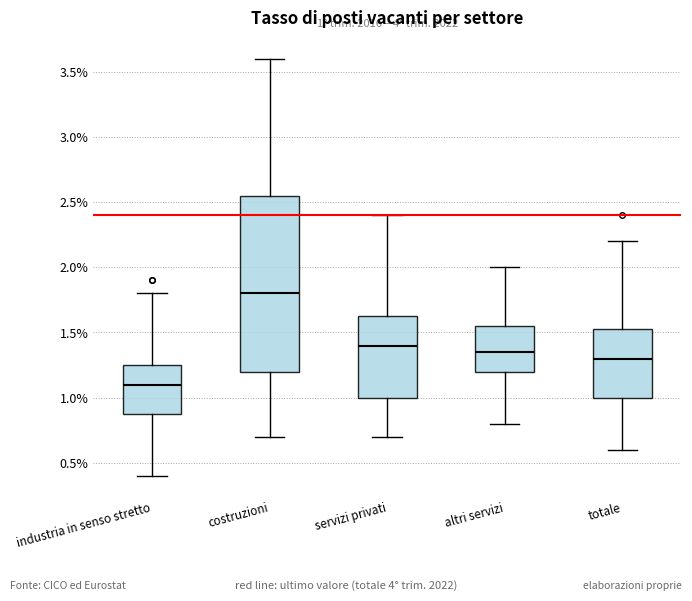

Which box has the highest median line?

costruzioni